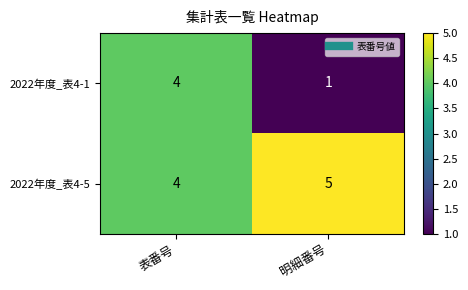

Which series has the largest total across all categories?

2022年度_表4-5